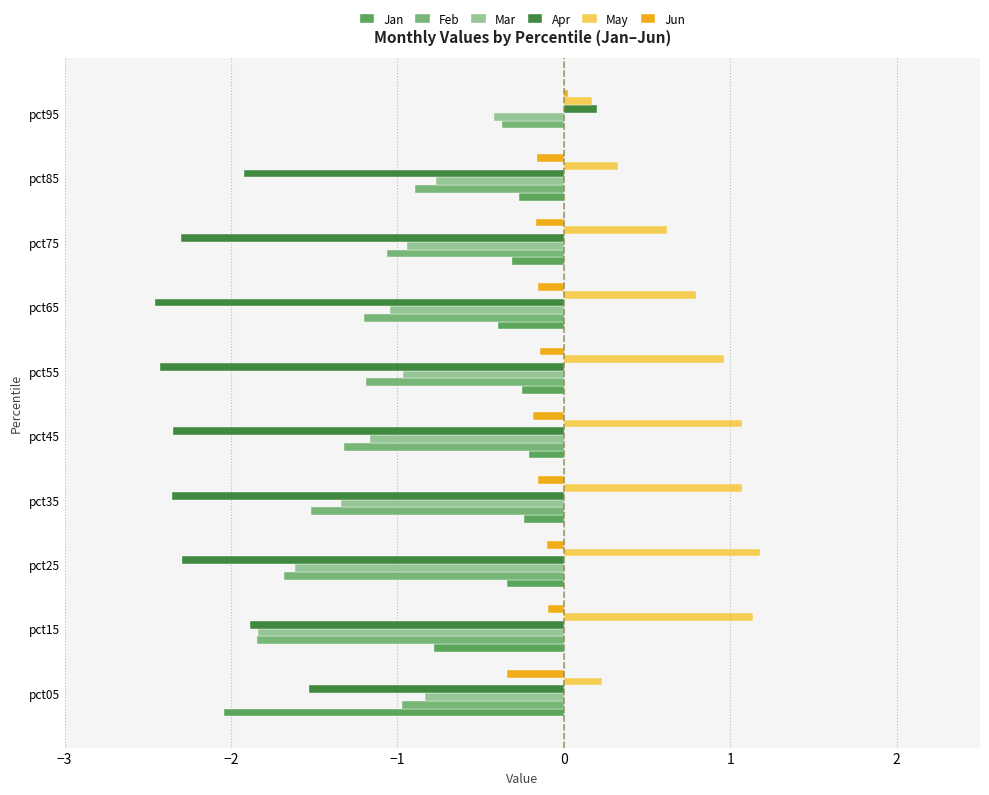

Is the value of Jun at pct95 greater than the value of Apr at pct55?

Yes